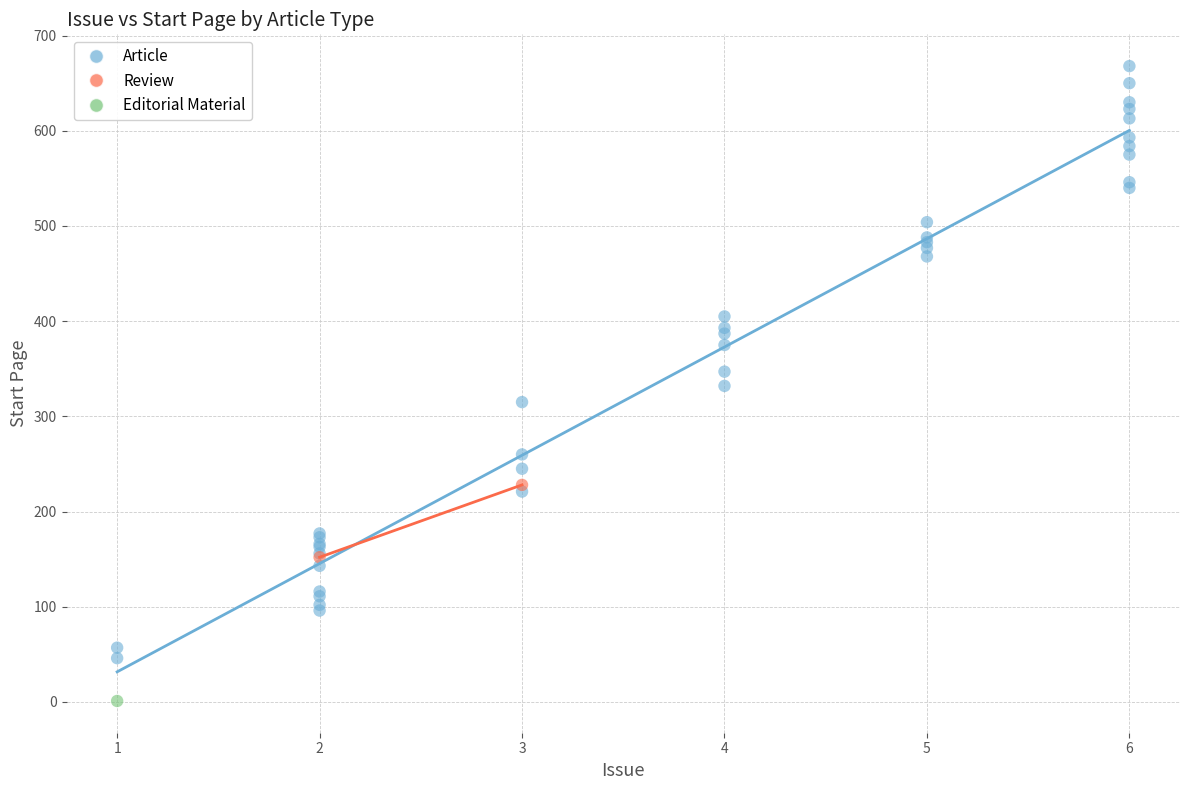

Which series contains the lowest Y value?

Editorial Material